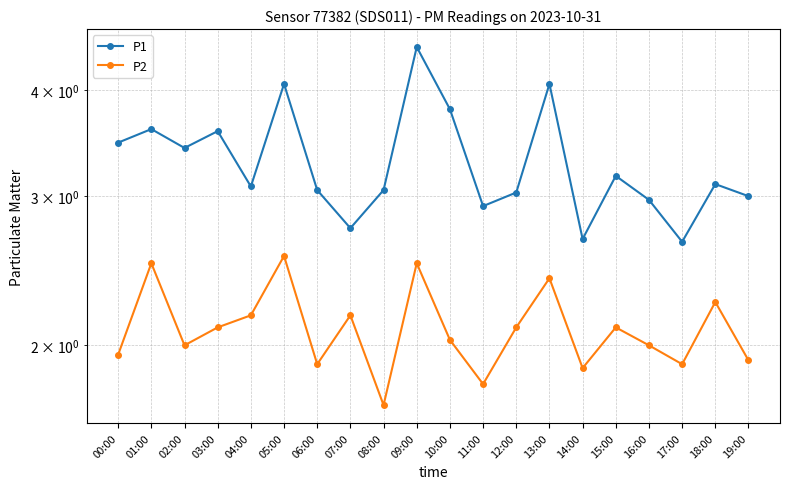

List the series in order of their overall mean, lowest first.

P2, P1